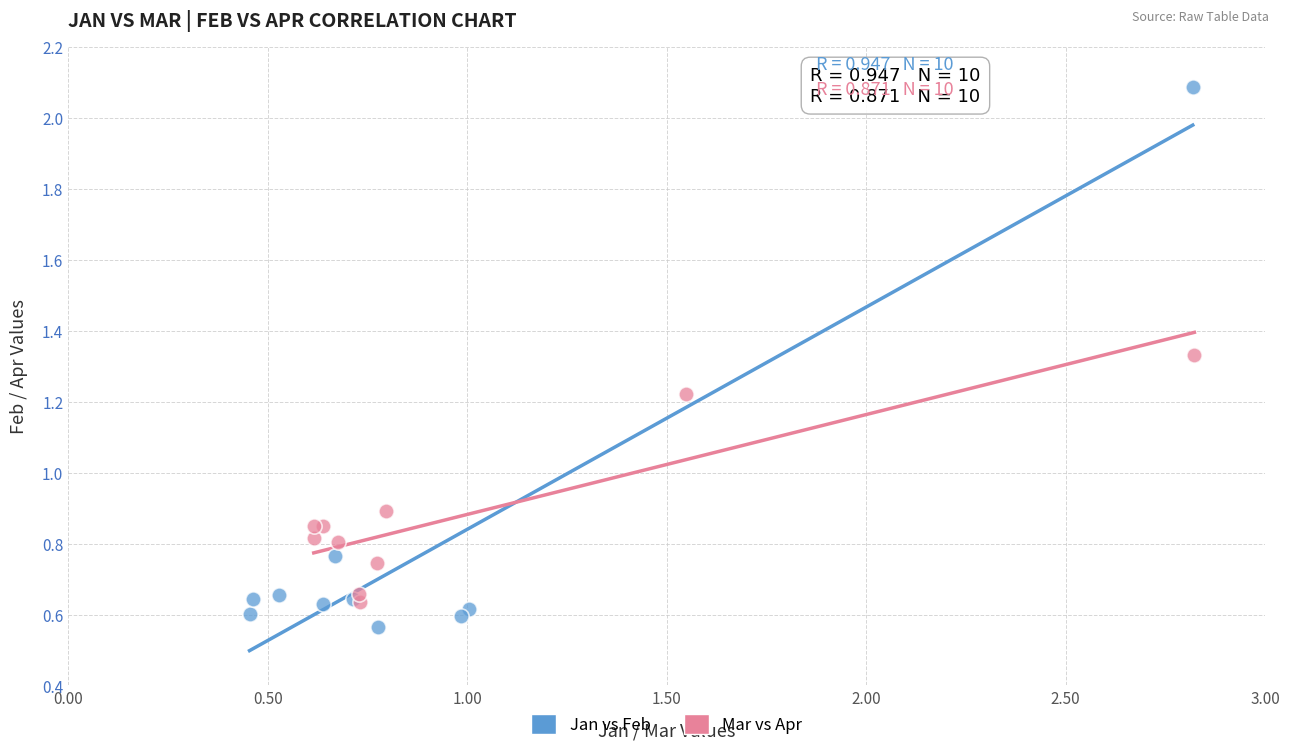

Which series has the largest Y range (max minus min)?

Jan vs Feb